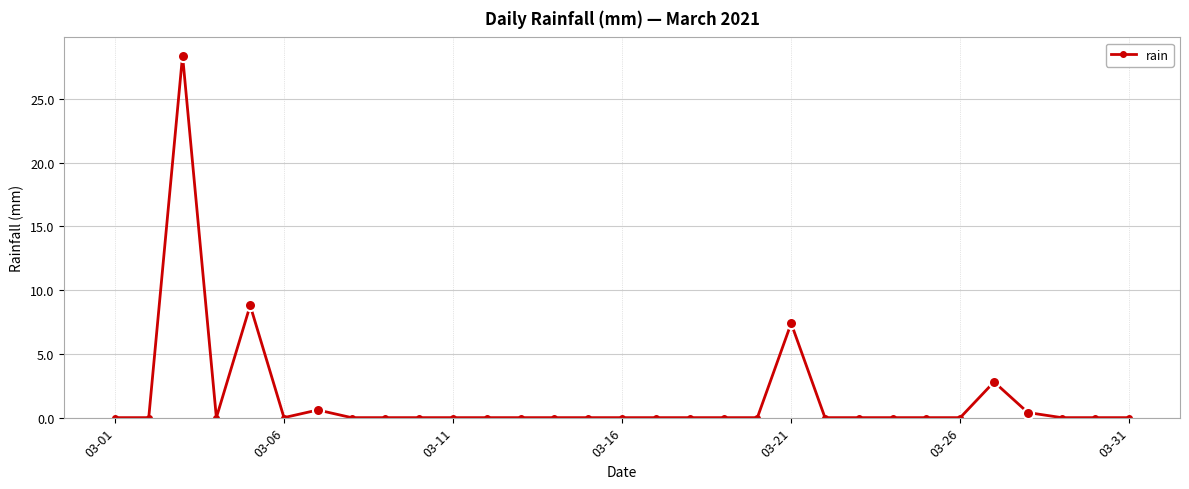

What is the maximum value shown in the chart?

28.4